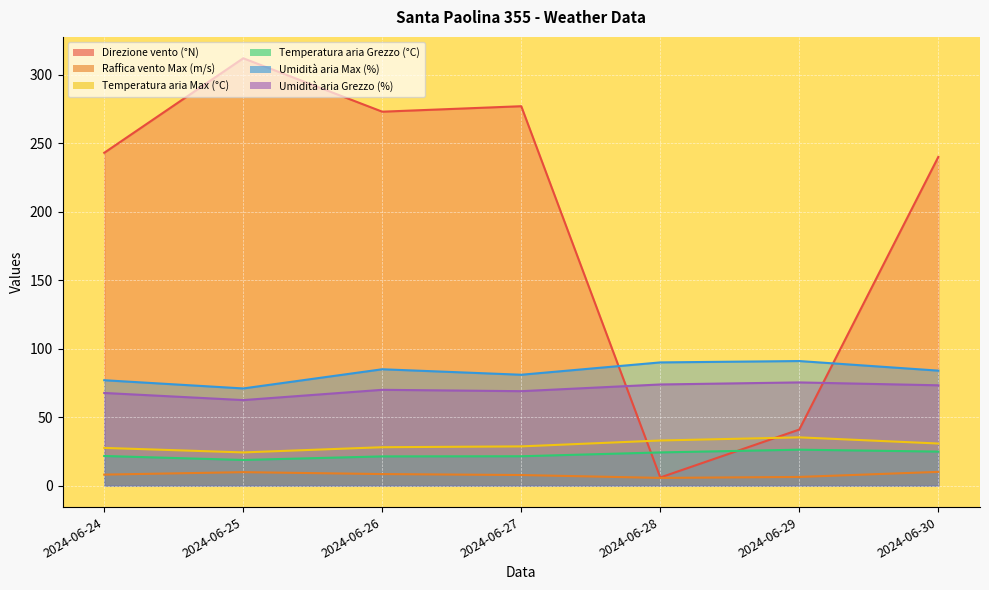

Count the number of data series in this chart.

6